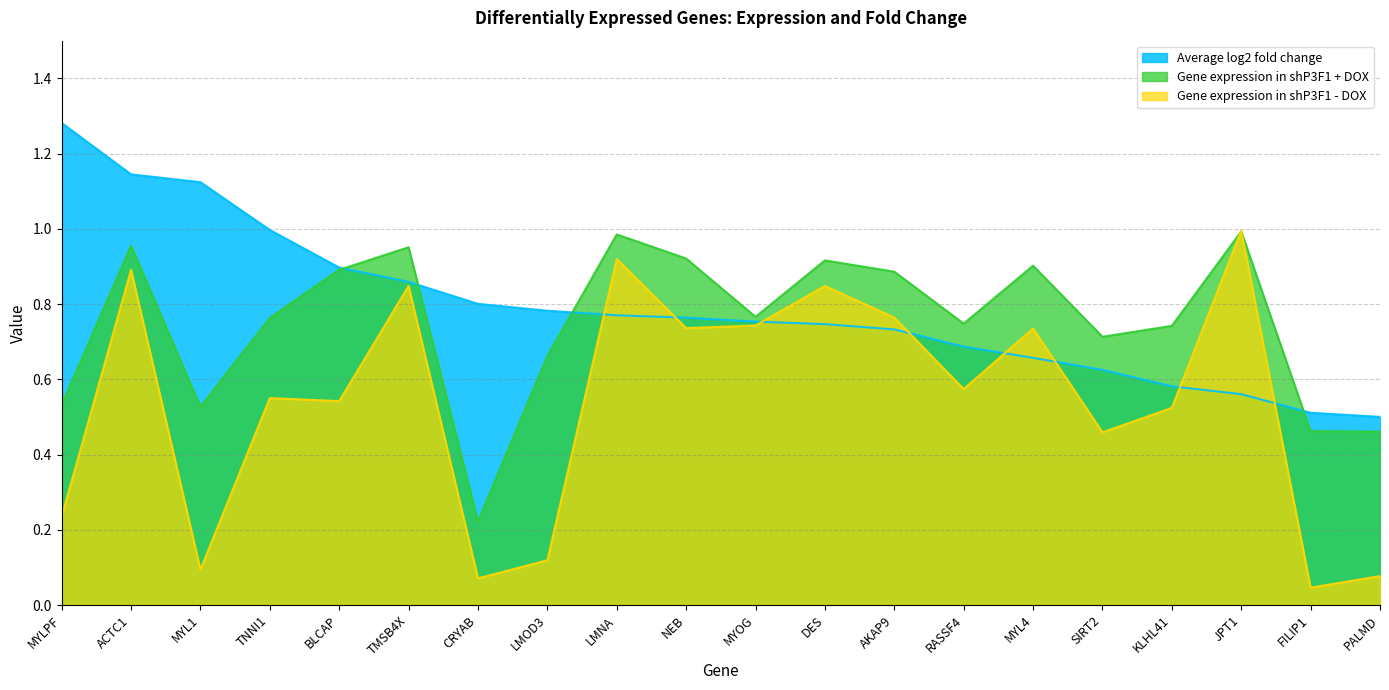

What position from the right is DES?

9